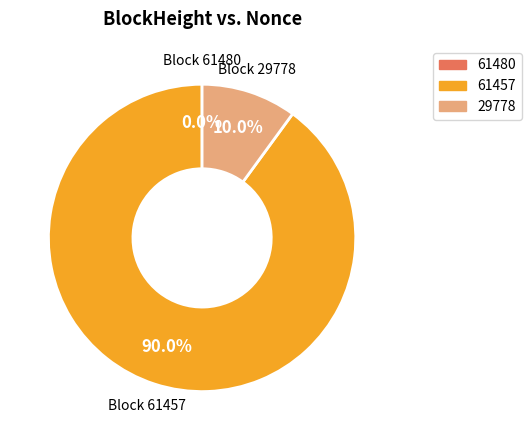

Which slice is the largest?

61457